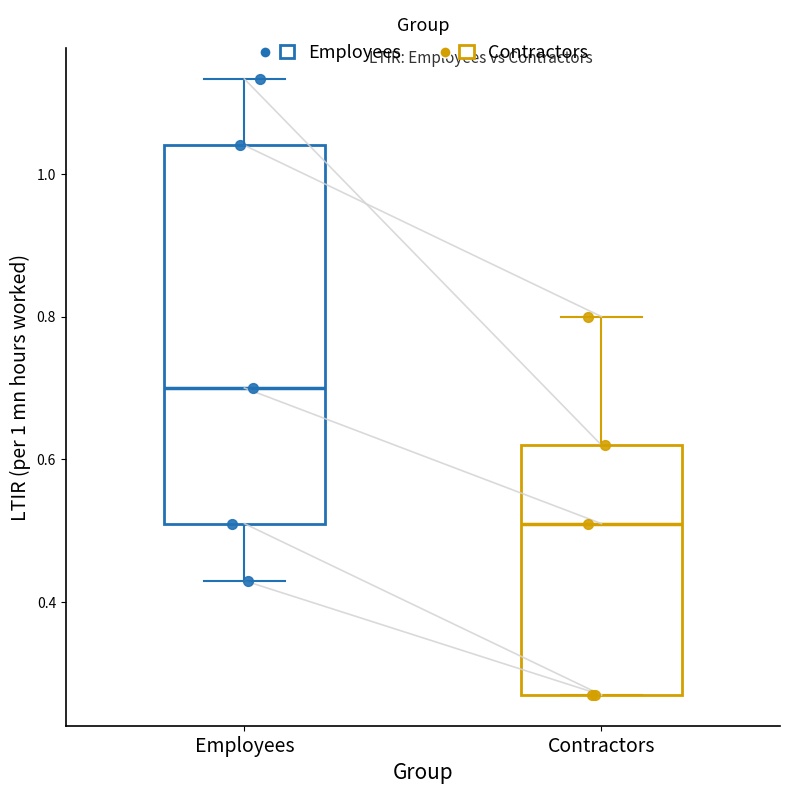

Where does the lower whisker of the box for Employees end on the y-axis? The values are not printed on the chart, so give them approximately, as read against the axis.

0.44